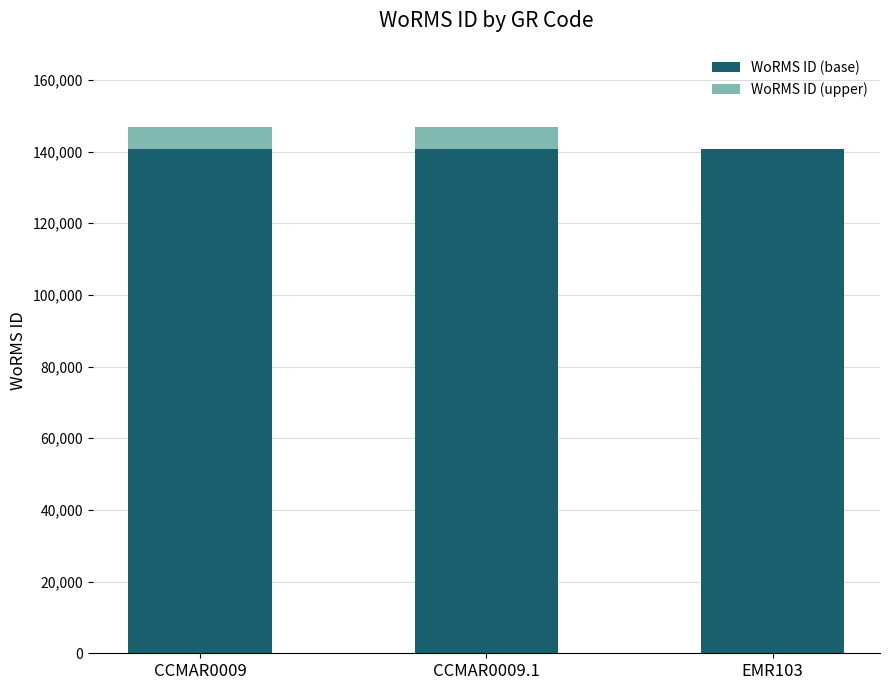

What is the sum of all WoRMS ID (base) values?

421968